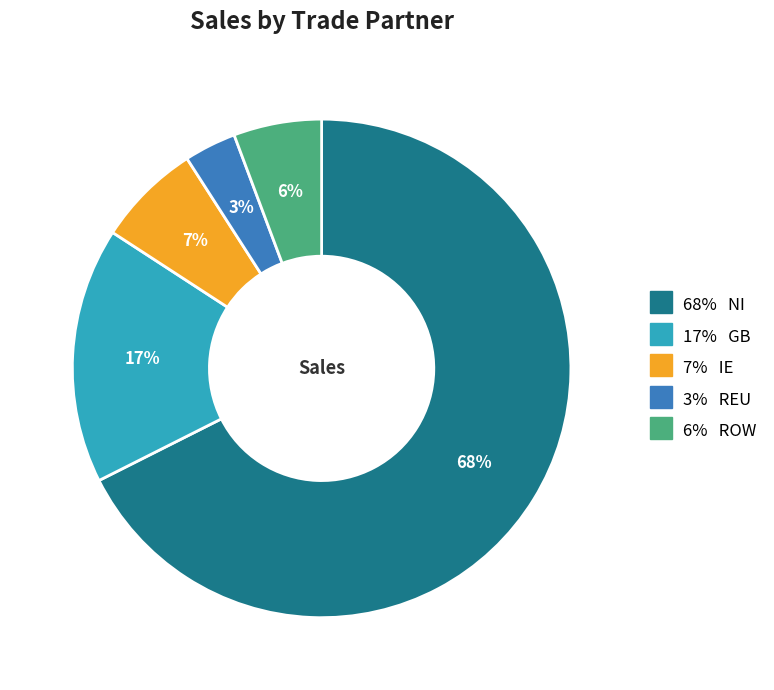

Is there any slice that represents more than half of the pie?

Yes